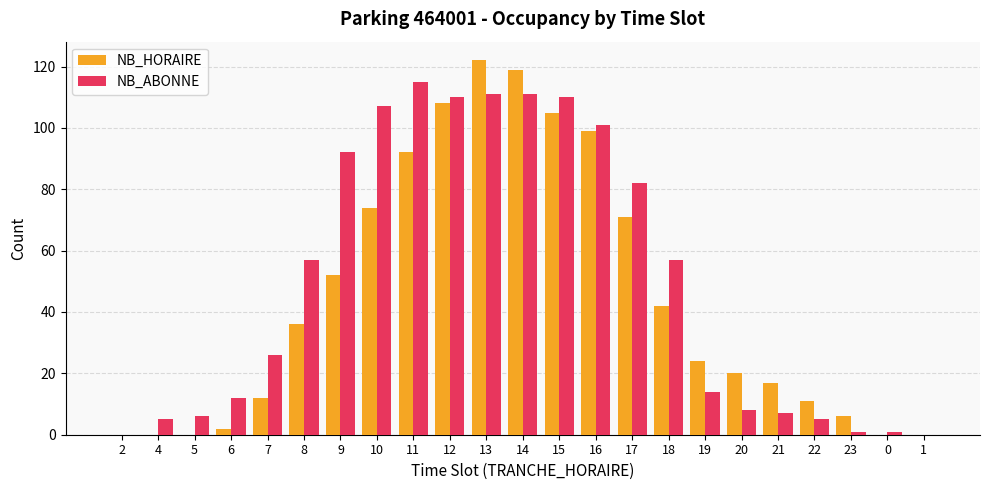

What is the maximum value for NB_ABONNE?

115